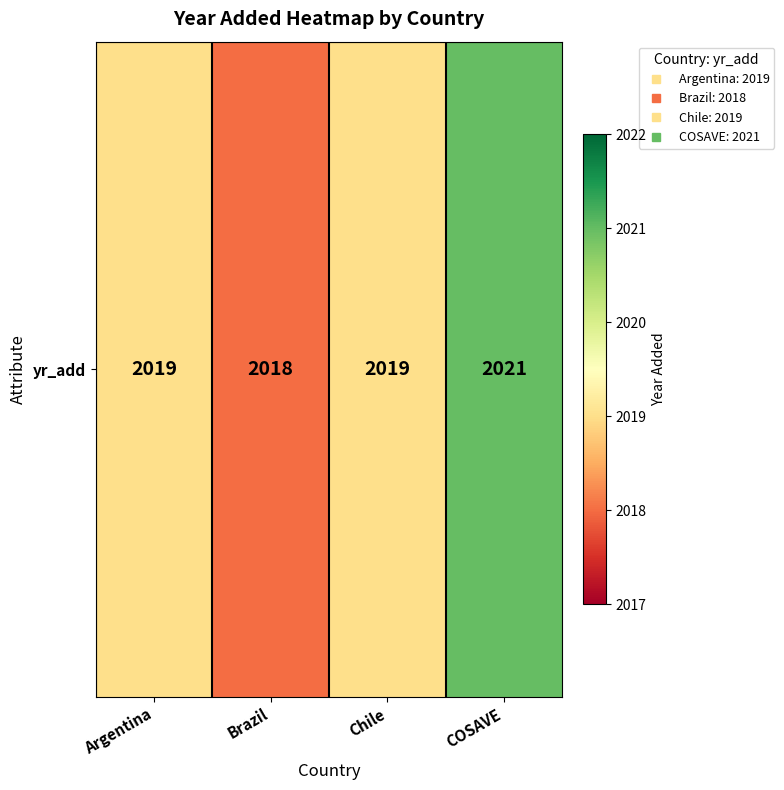

At which label does the data first exceed 2019?

COSAVE